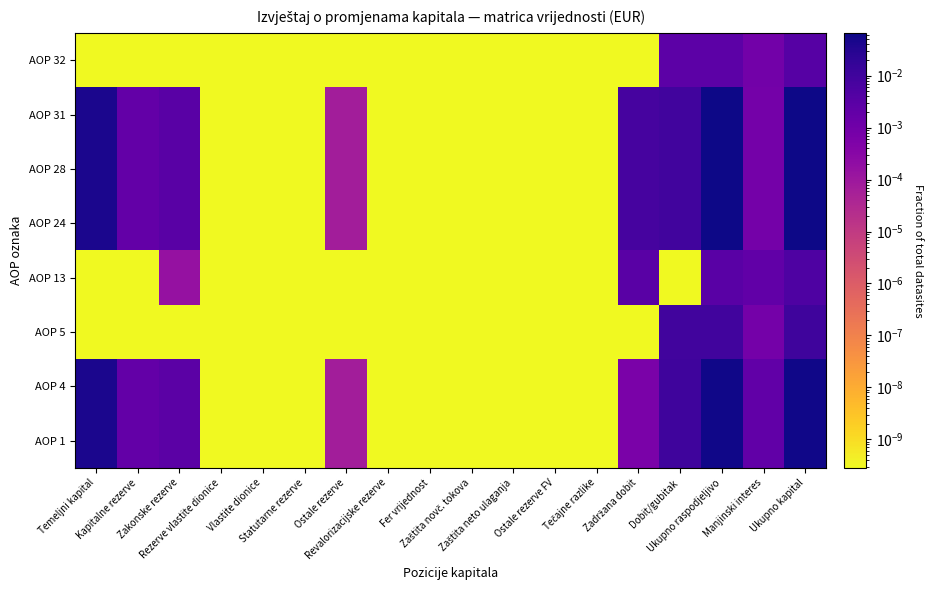

Which category has the highest value across all series?

Ukupno kapital